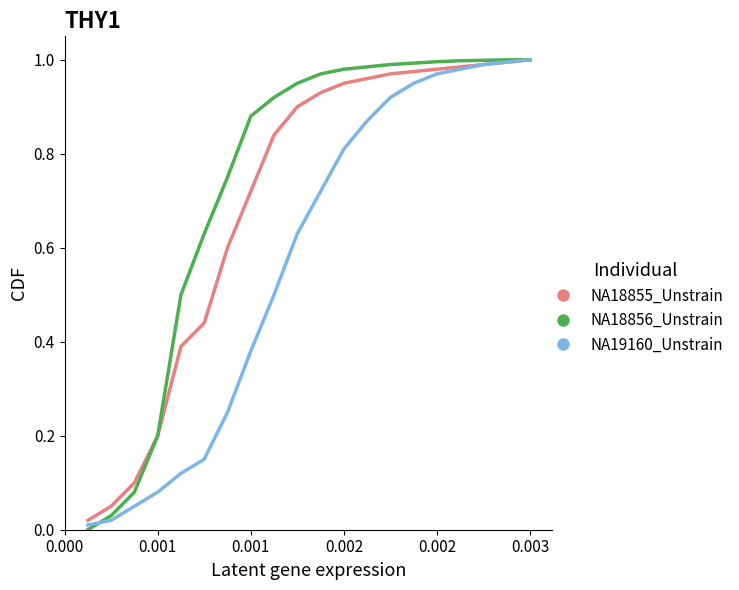

Count the number of data series in this chart.

3